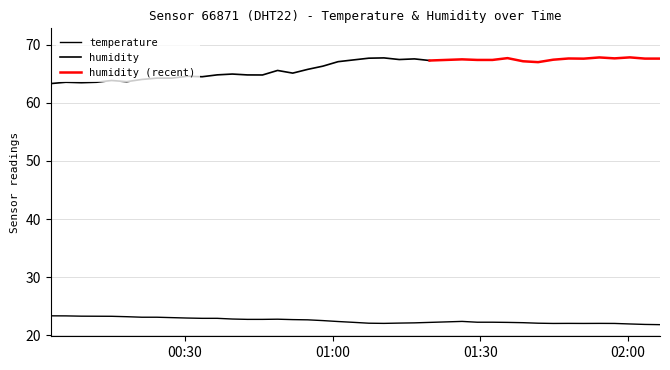

Which has a higher value, 2023-06-26T00:36:32 or 2023-06-26T00:30:24?

2023-06-26T00:30:24